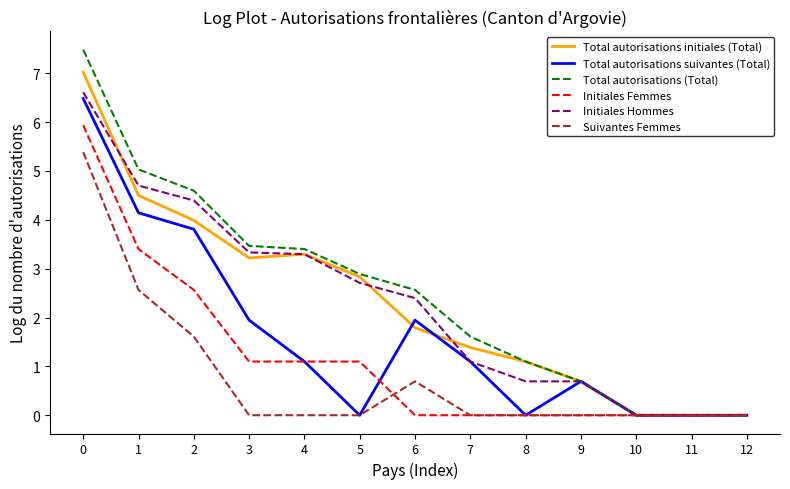

How many lines are shown in the chart?

6